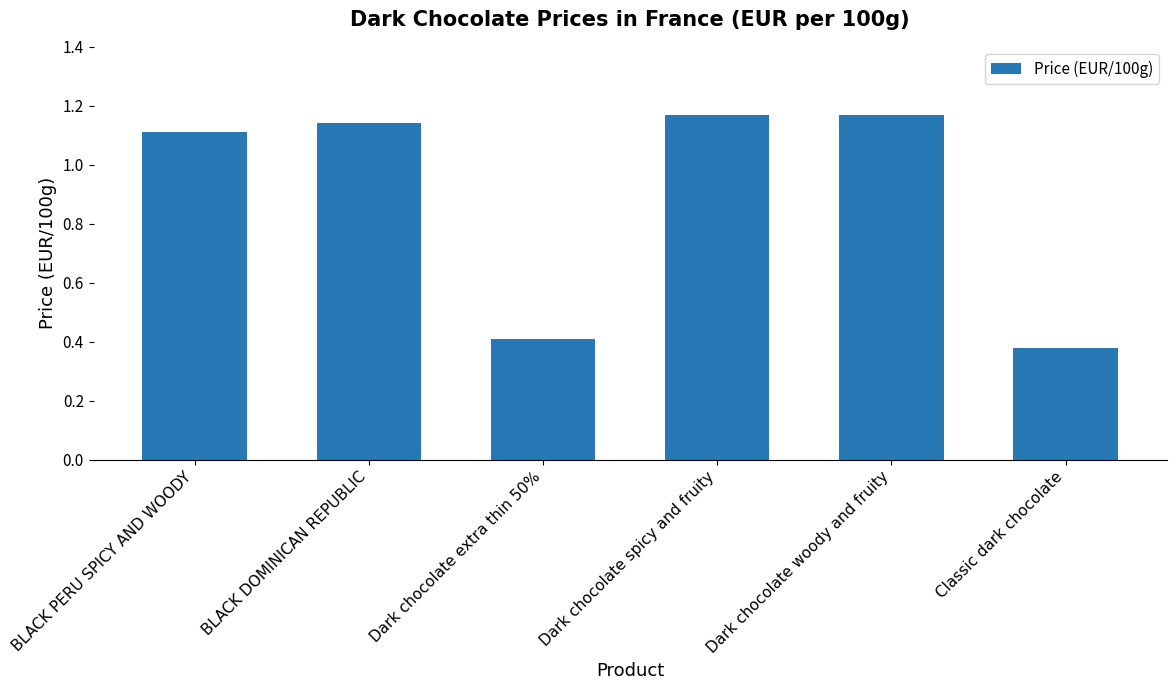

What position from the left is Classic dark chocolate?

6